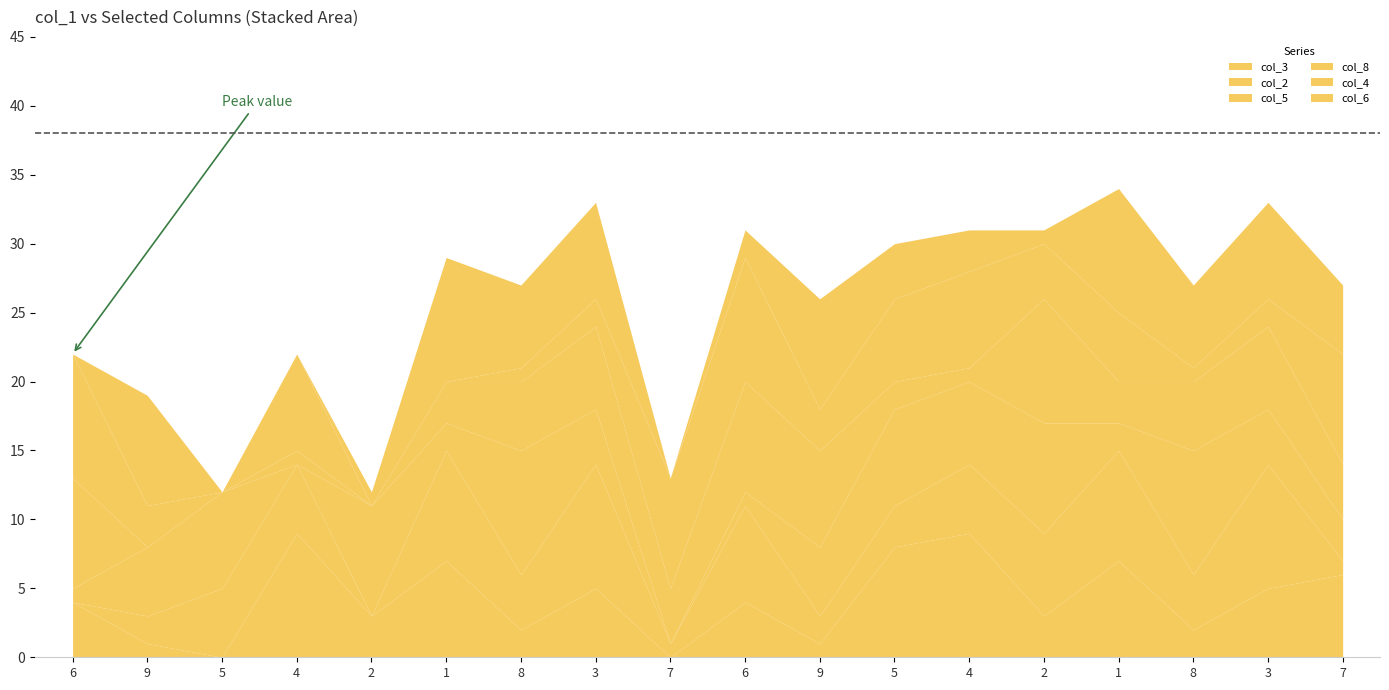

Reading left to right, extract all data points from this chart.

col_3: 4	1	0	9	3	7	2	5	0	4	1	8	9	3	7	2	5	6
col_2: 0	2	5	5	0	8	4	9	1	7	2	3	5	6	8	4	9	1
col_5: 1	5	7	0	8	2	9	4	0	1	5	7	6	8	2	9	4	3
col_8: 8	0	0	1	0	3	5	6	4	8	7	2	1	9	3	5	6	4
col_4: 9	3	0	7	0	0	1	2	8	9	3	6	7	4	5	1	2	8
col_6: 0	8	0	0	1	9	6	7	0	2	8	4	3	1	9	6	7	5